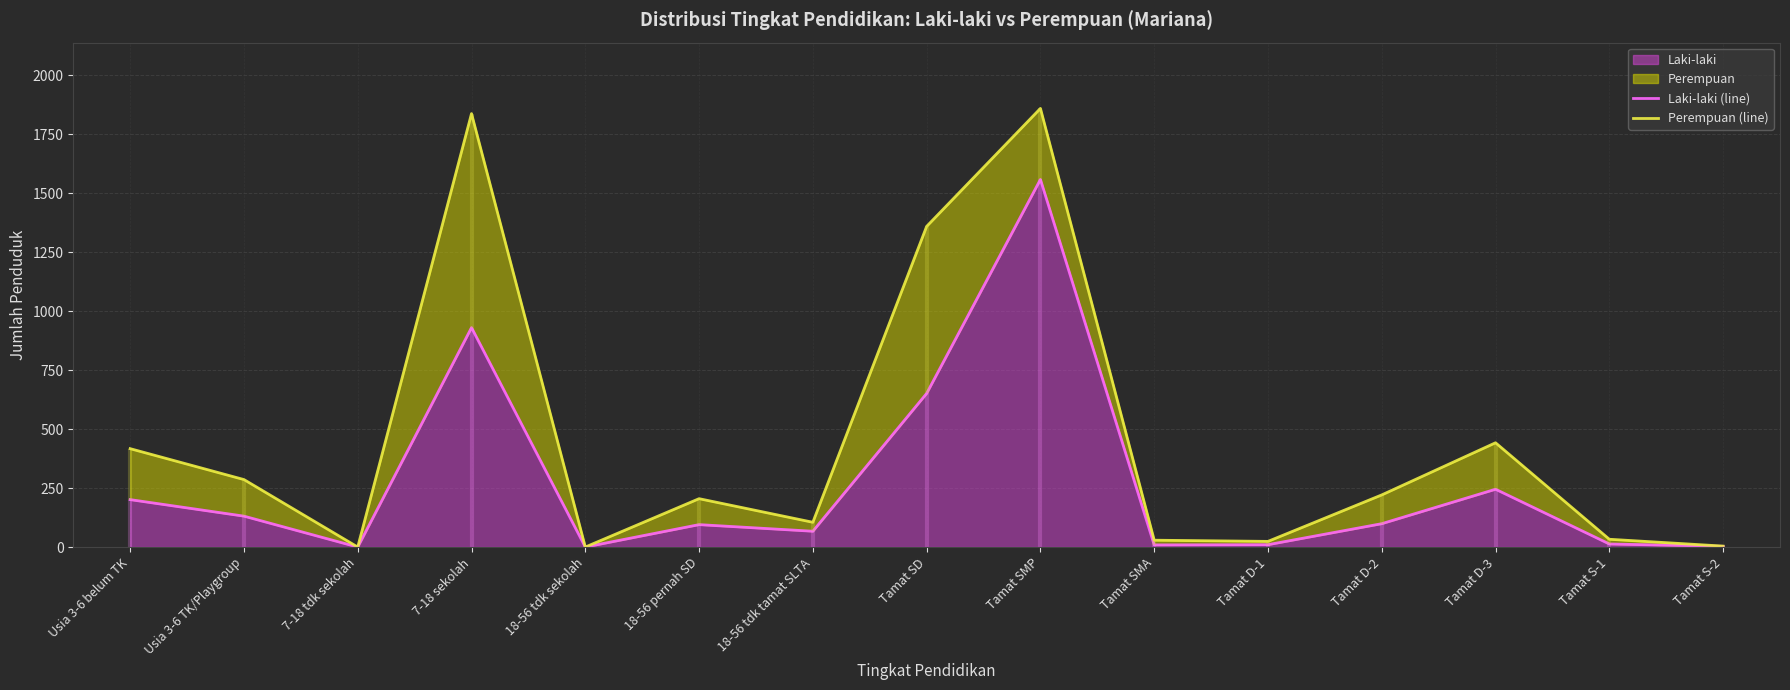

Which category has the lowest value in the Laki-laki (line) series?

7-18 tdk sekolah